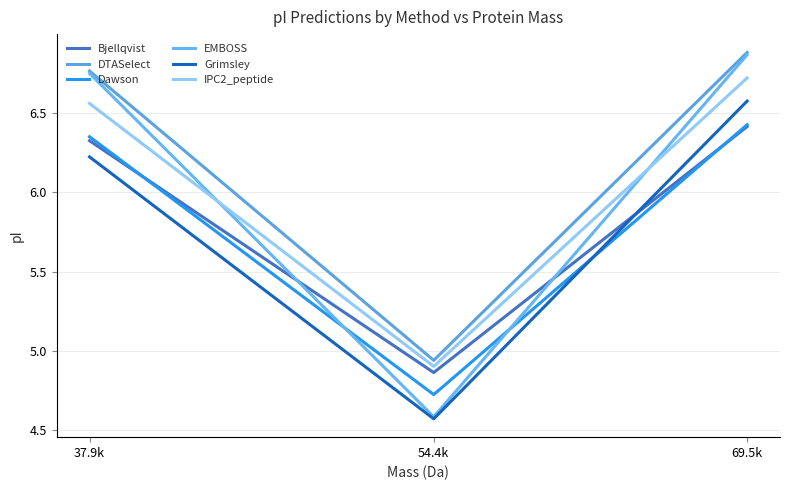

At which label is Dawson closest to 5?

54.4k